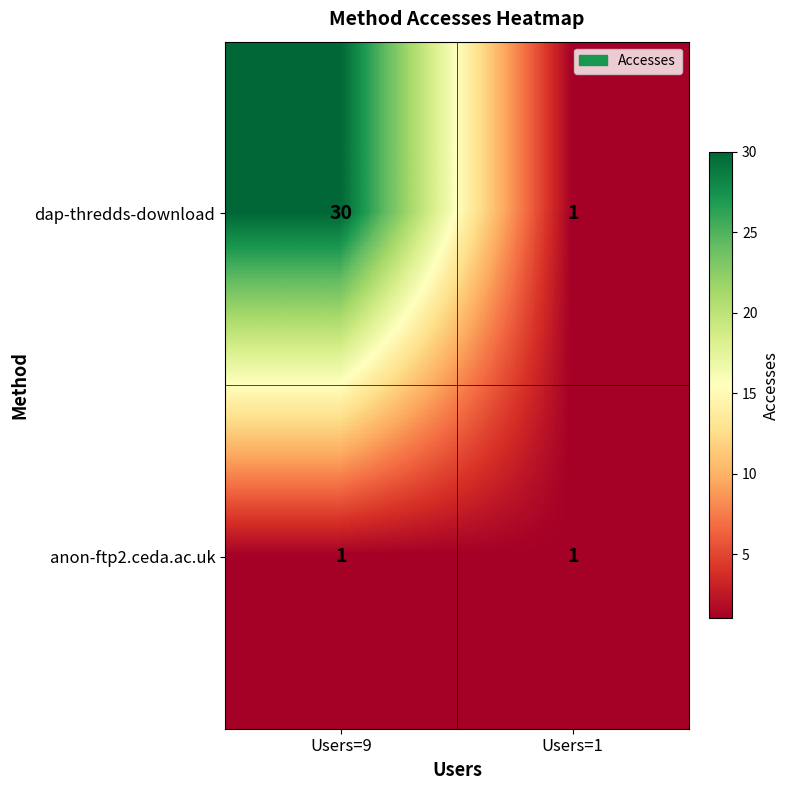

Reading right to left, transcribe all the data shown in this chart.

dap-thredds-download: Users=1=1	Users=9=30
anon-ftp2.ceda.ac.uk: Users=1=1	Users=9=1